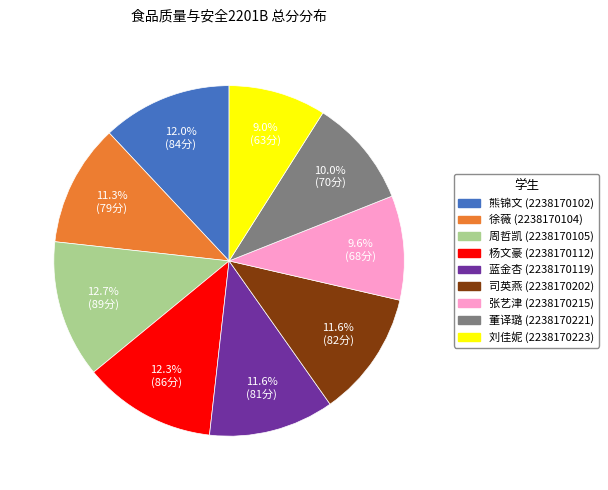

Is there any slice that represents more than half of the pie?

No